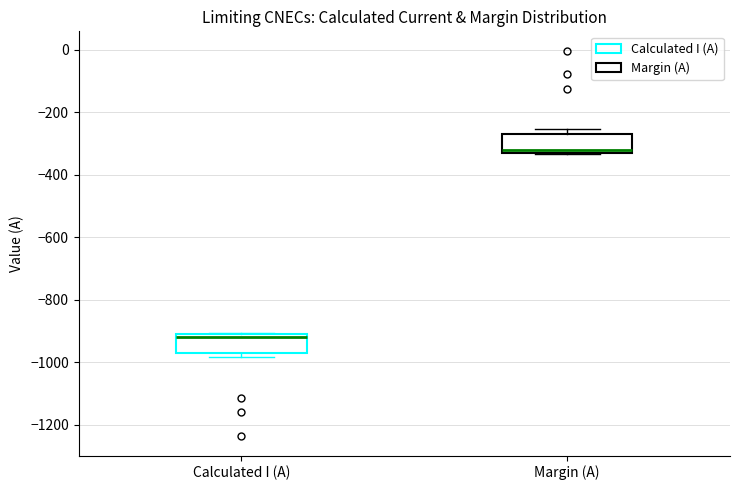

Reading left to right, read every box against the y-axis: the position of its median line, the range the box covers, and the ends of its whiskers. The values are not printed on the chart, so give them approximately, as read against the axis.

Calculated I (A): median -920, box -980 to -900, whiskers -980 (just below the box's lower edge) to -900
Margin (A): median -320 (just above the box's lower edge), box -320 to -260, whiskers -340 to -260 (just above the box's upper edge)